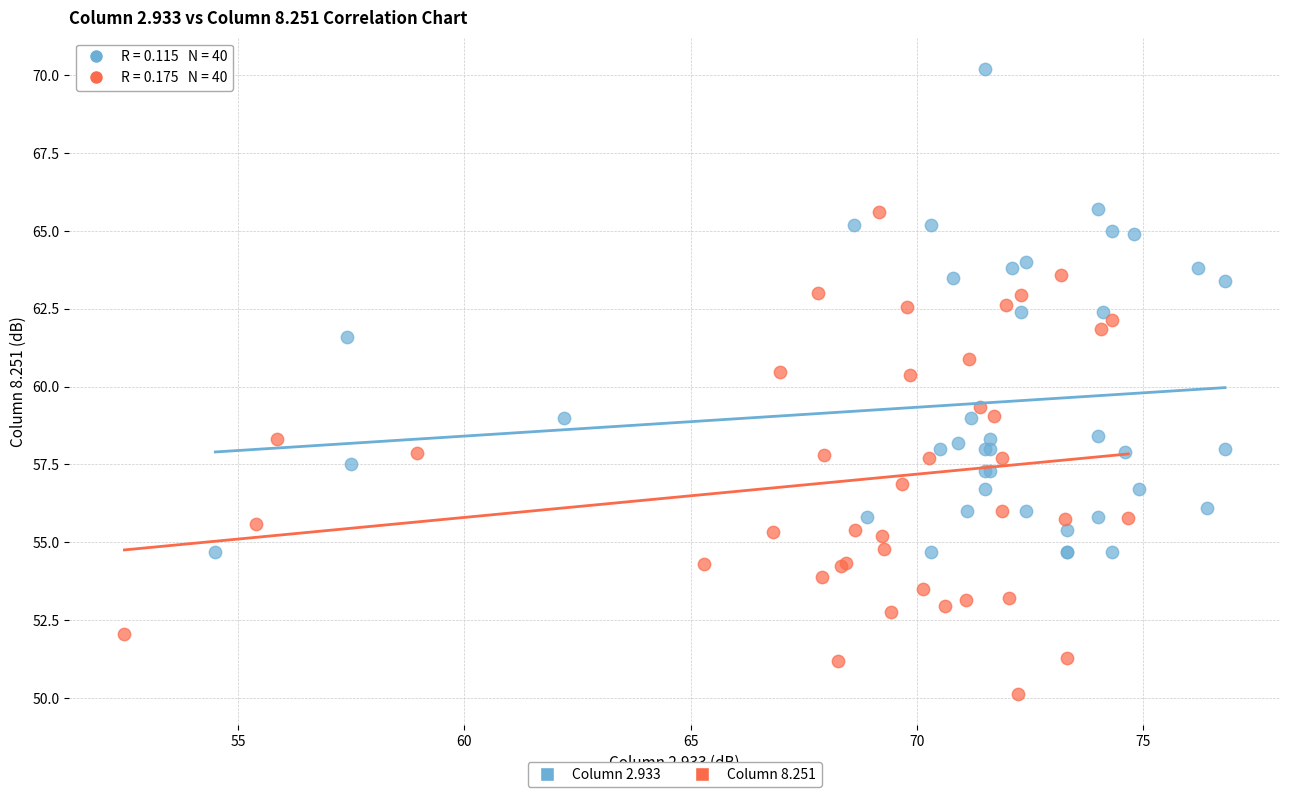

Which series contains the lowest Y value?

Column 8.251